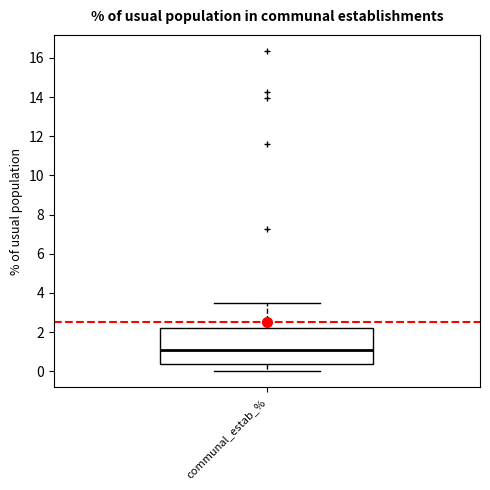

Transcribe this box plot: give where the median line is, the range the box spans, and where the two whiskers end, as read against the y-axis. The values are not printed on the chart, so give them approximately, as read against the axis.

median 1.0, box 0.4 to 2.2, whiskers 0.0 to 3.6